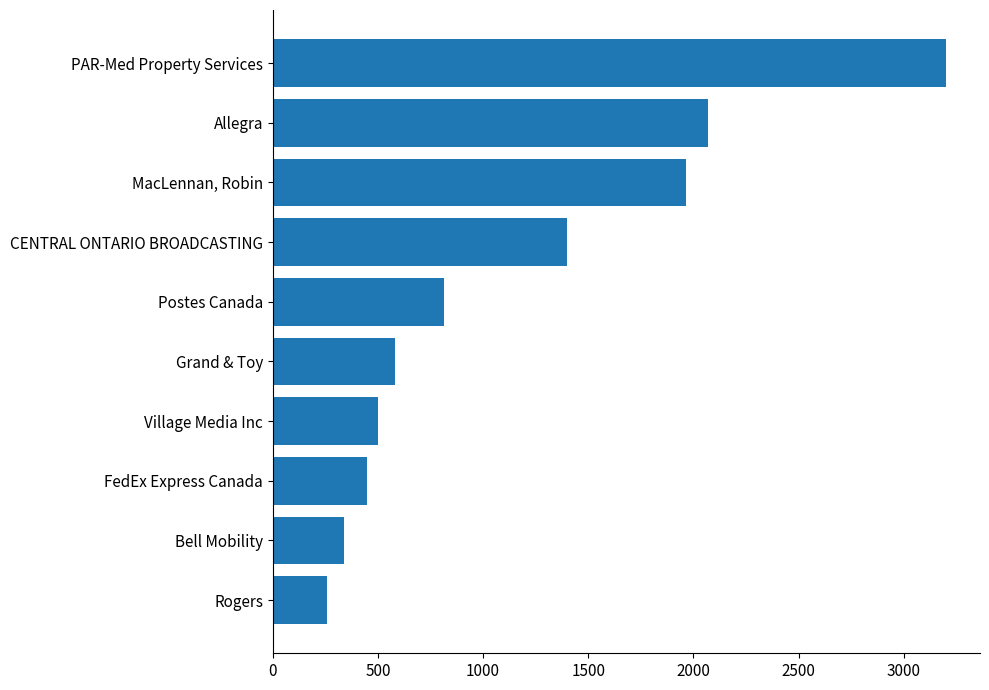

Reading top to bottom, transcribe all the data shown in this chart.

3202.4	2071.7	1965.0	1400.0	814.8	583.2	501.6	448.3	340.7	260.0